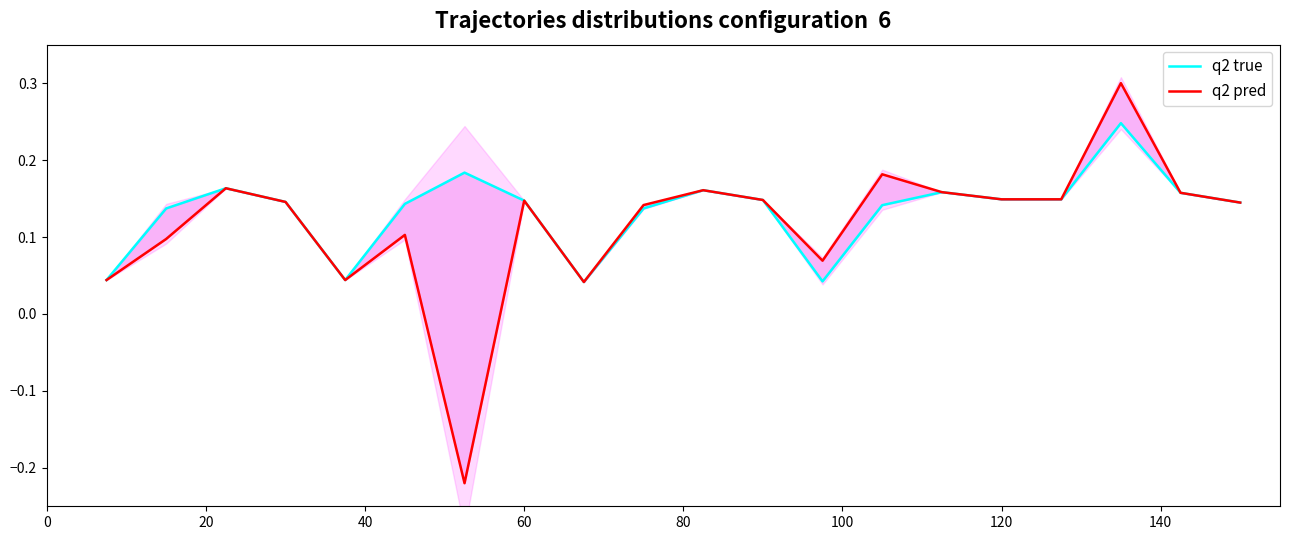

Reading left to right, list all the values displayed in this chart.

q2 true: 0.0	0.1	0.2	0.1	0.0	0.1	0.2	0.1	0.0	0.1	0.2	0.1	0.0	0.1	0.2	0.1	0.1	0.2	0.2	0.1
q2 pred: 0.0	0.1	0.2	0.1	0.0	0.1	-0.2	0.1	0.0	0.1	0.2	0.1	0.1	0.2	0.2	0.1	0.1	0.3	0.2	0.1